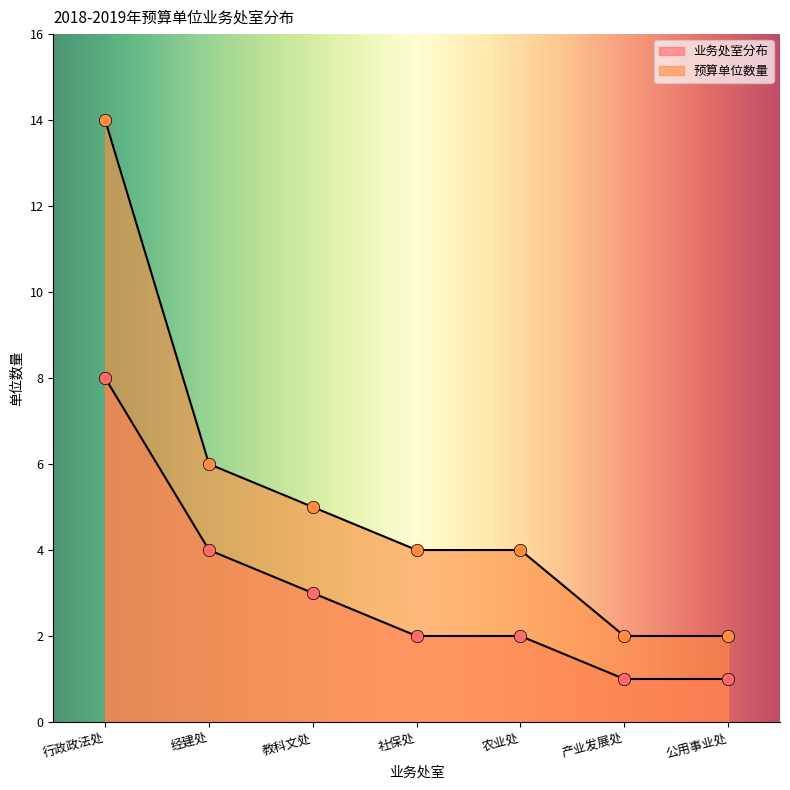

Which series contains the lowest Y value?

业务处室分布